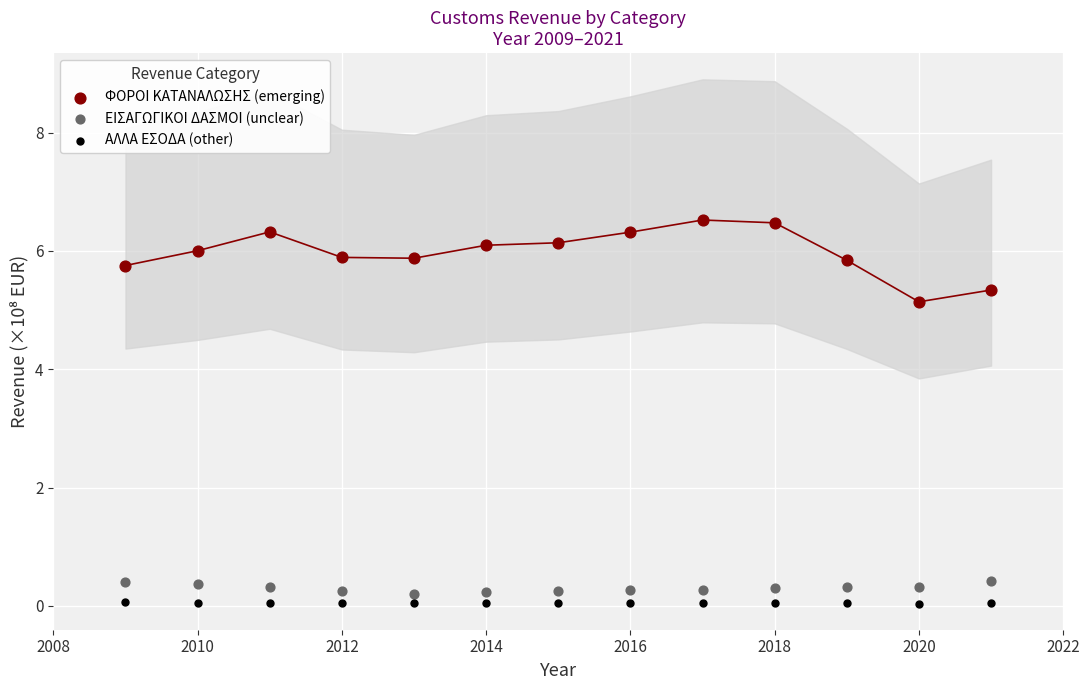

In the ΦΟΡΟΙ ΚΑΤΑΝΑΛΩΣΗΣ (emerging) series, what Y value is closest to 5?

5.1